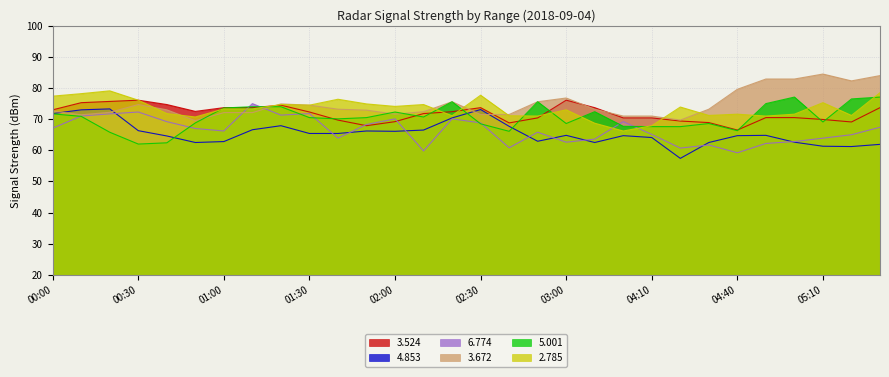

What is the label of the 4th point from the right?

05:00